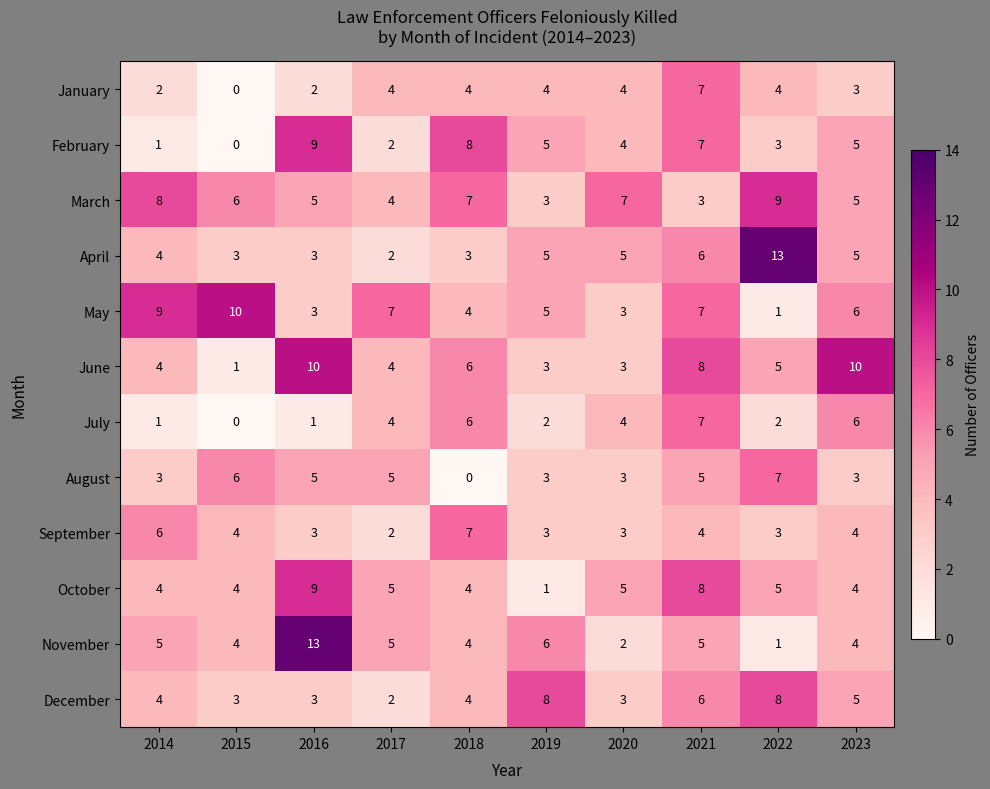

The value of January at 2022 is 4. True or false?

True